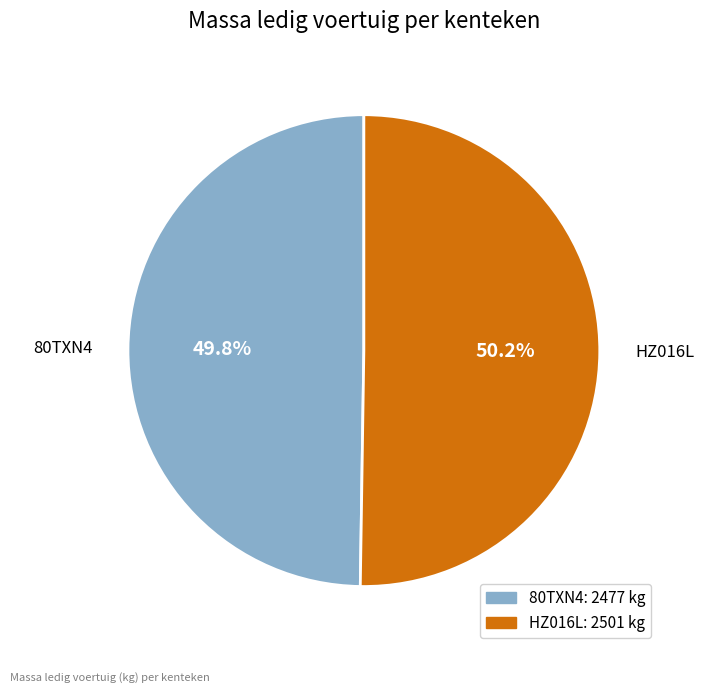

How many segments does this pie chart have?

2